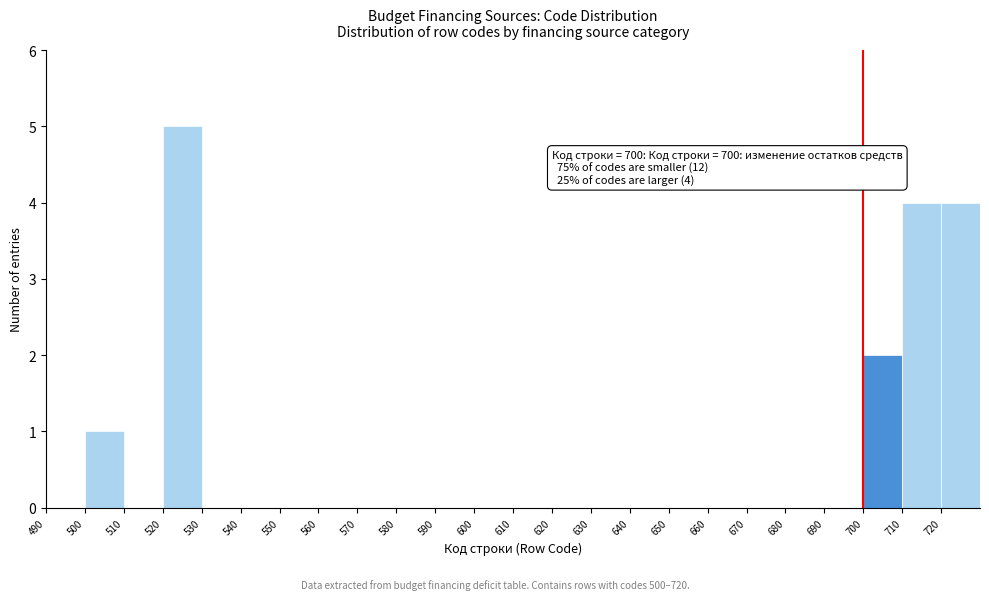

Which range on the x-axis has the tallest bar?

520 to 530